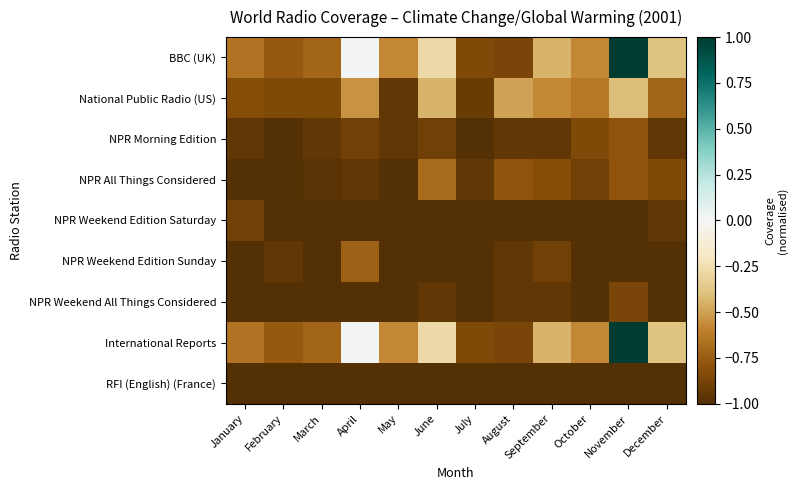

Reading left to right, extract all data points from this chart.

BBC (UK): January=-0.7	February=-0.8	March=-0.7	April=0.0	May=-0.6	June=-0.3	July=-0.8	August=-0.9	September=-0.4	October=-0.6	November=1.0	December=-0.4
National Public Radio (US): January=-0.8	February=-0.8	March=-0.8	April=-0.5	May=-0.9	June=-0.4	July=-0.9	August=-0.5	September=-0.6	October=-0.6	November=-0.4	December=-0.7
NPR Morning Edition: January=-0.9	February=-1.0	March=-0.9	April=-0.9	May=-0.9	June=-0.9	July=-1.0	August=-0.9	September=-0.9	October=-0.8	November=-0.8	December=-0.9
NPR All Things Considered: January=-1.0	February=-1.0	March=-1.0	April=-0.9	May=-1.0	June=-0.7	July=-0.9	August=-0.8	September=-0.8	October=-0.9	November=-0.8	December=-0.8
NPR Weekend Edition Saturday: January=-0.9	February=-1.0	March=-1.0	April=-1.0	May=-1.0	June=-1.0	July=-1.0	August=-1.0	September=-1.0	October=-1.0	November=-1.0	December=-0.9
NPR Weekend Edition Sunday: January=-1.0	February=-0.9	March=-1.0	April=-0.7	May=-1.0	June=-1.0	July=-1.0	August=-0.9	September=-0.9	October=-1.0	November=-1.0	December=-1.0
NPR Weekend All Things Considered: January=-1.0	February=-1.0	March=-1.0	April=-1.0	May=-1.0	June=-0.9	July=-1.0	August=-0.9	September=-0.9	October=-1.0	November=-0.9	December=-1.0
International Reports: January=-0.7	February=-0.8	March=-0.7	April=0.0	May=-0.6	June=-0.3	July=-0.8	August=-0.9	September=-0.4	October=-0.6	November=1.0	December=-0.4
RFI (English) (France): January=-1.0	February=-1.0	March=-1.0	April=-1.0	May=-1.0	June=-1.0	July=-1.0	August=-1.0	September=-1.0	October=-1.0	November=-1.0	December=-1.0